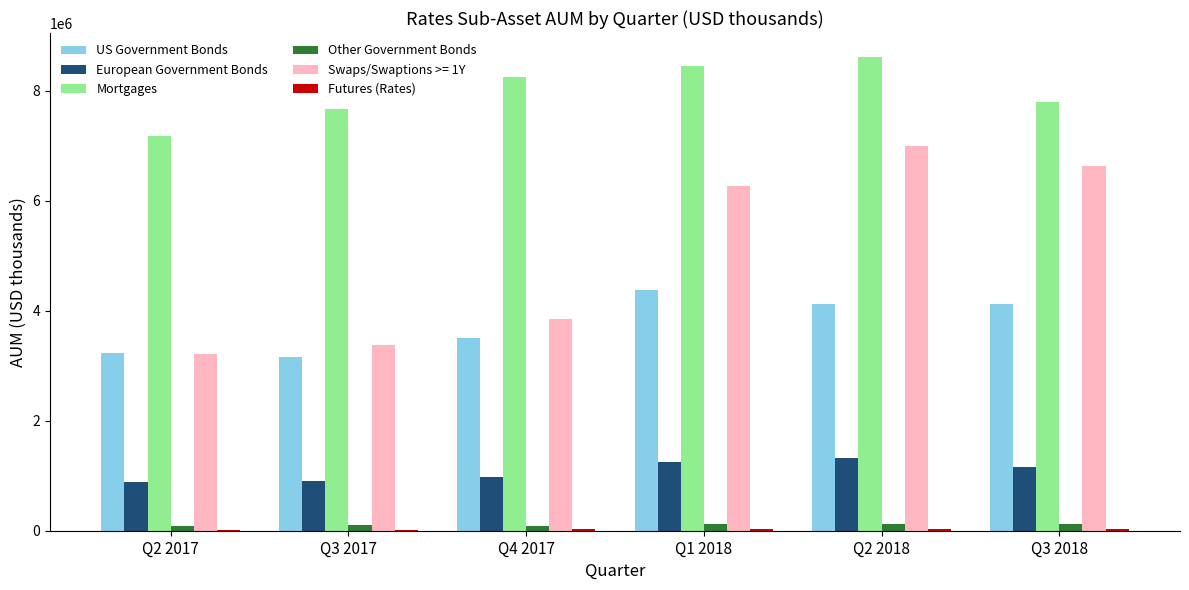

Where is Mortgages nearest to the value 7891000?

Q3 2018